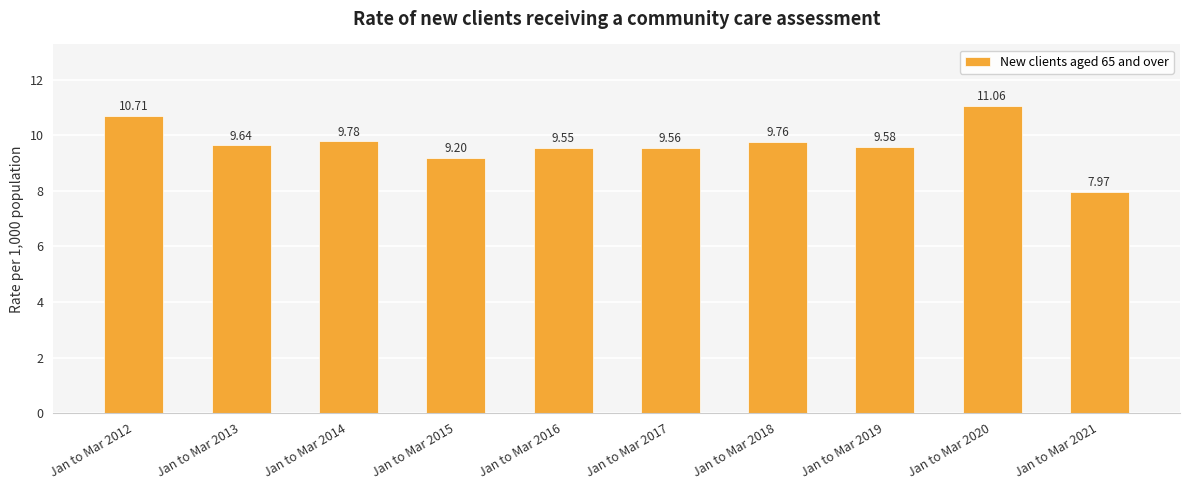

List the labels in order of value, largest first.

Jan to Mar 2020, Jan to Mar 2012, Jan to Mar 2014, Jan to Mar 2018, Jan to Mar 2013, Jan to Mar 2019, Jan to Mar 2017, Jan to Mar 2016, Jan to Mar 2015, Jan to Mar 2021